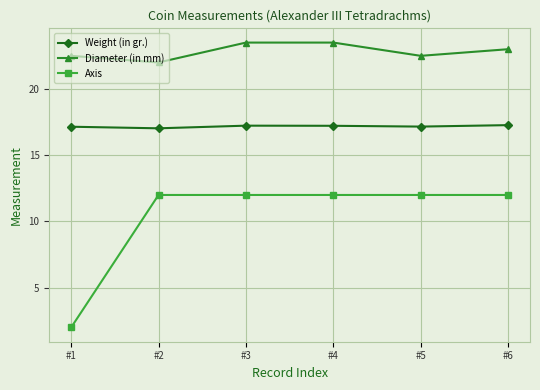

How many series are shown in this chart?

3